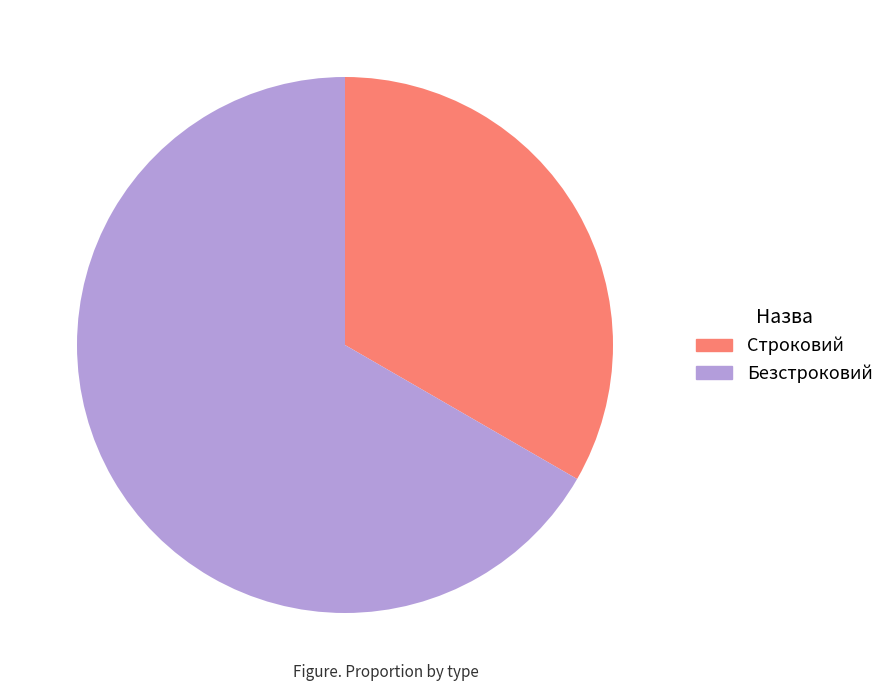

Is the sum of Безстроковий and Строковий greater than half?

Yes